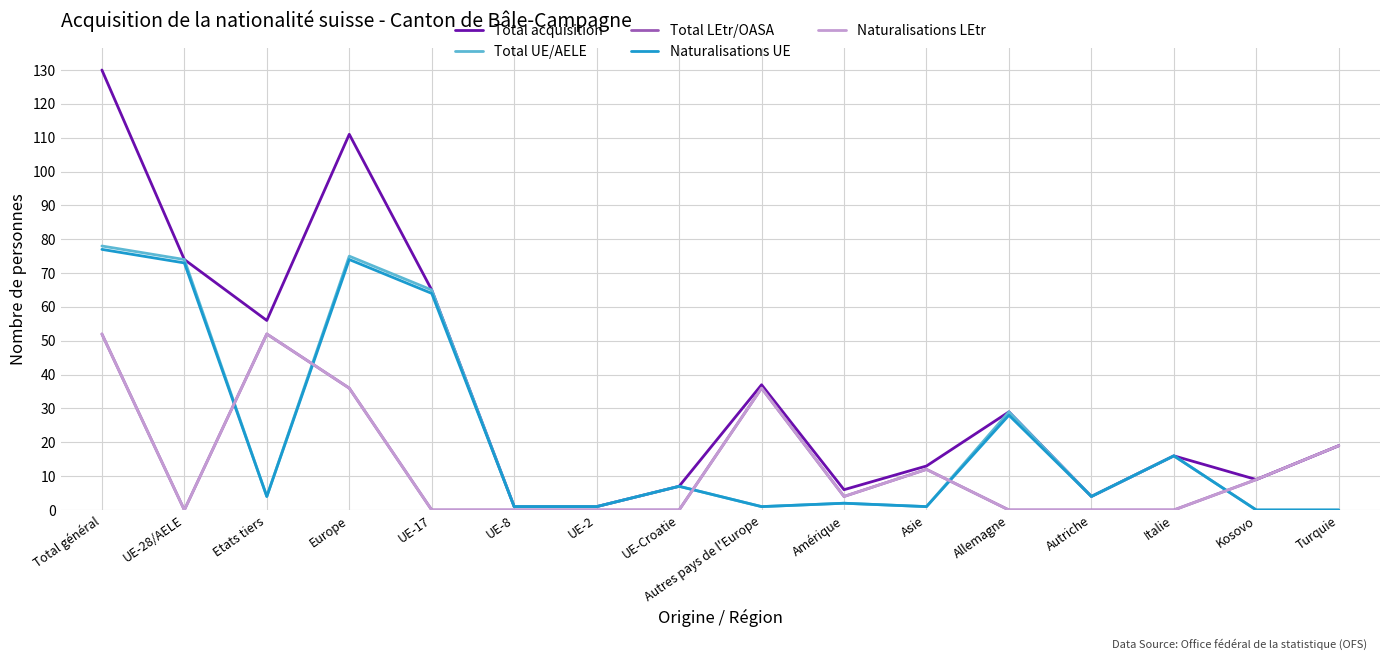

Is this an area chart (filled region under the line)?

No